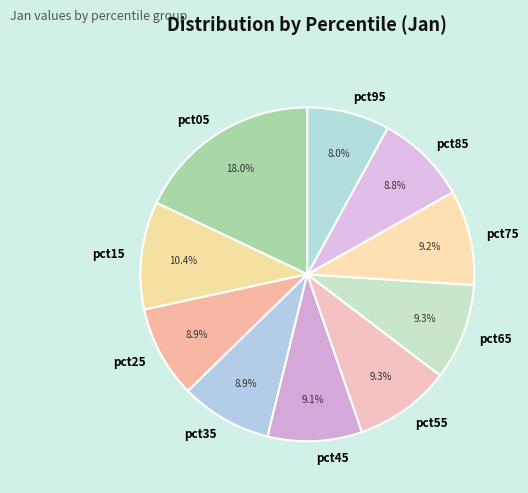

To the nearest percent, what portion does pct25 represent?

9%